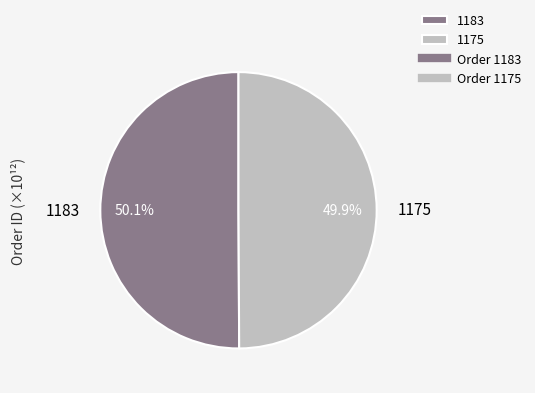

Approximately how many times larger is the value at 1175 compared to 1183?

1.0